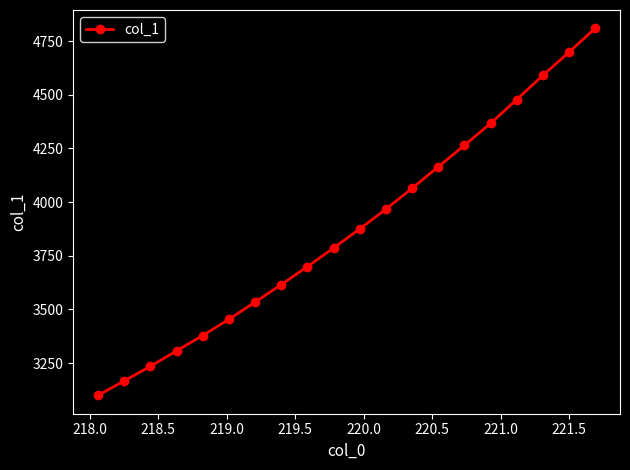

True or false: the data has more than 1 interior local peaks.

False